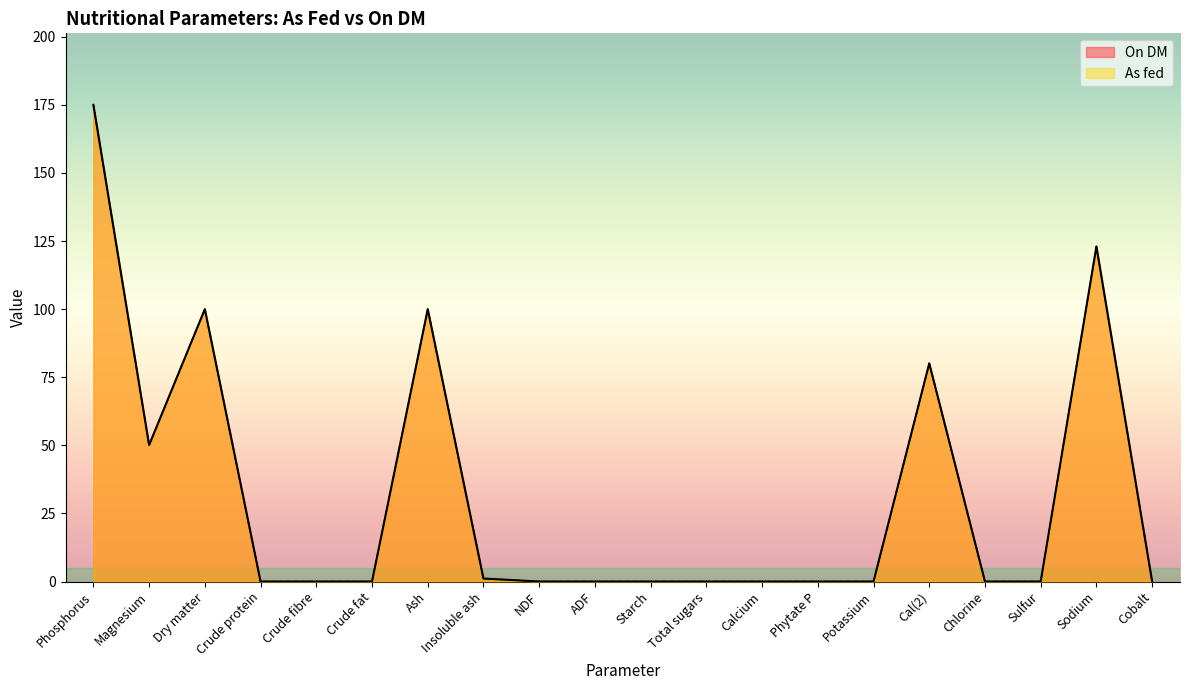

Reading right to left, transcribe all the data shown in this chart.

On DM: Cobalt=0.0	Sodium=123.0	Sulfur=0.0	Chlorine=0.0	Cal(2)=80.1	Potassium=0.0	Phytate P=0.0	Calcium=0.0	Total sugars=0.0	Starch=0.0	ADF=0.0	NDF=0.0	Insoluble ash=1.1	Ash=100.0	Crude fat=0.0	Crude fibre=0.0	Crude protein=0.0	Dry matter=100.0	Magnesium=50.1	Phosphorus=175.0
As fed: Cobalt=0.0	Sodium=123.0	Sulfur=0.0	Chlorine=0.0	Cal(2)=80.0	Potassium=0.0	Phytate P=0.0	Calcium=0.0	Total sugars=0.0	Starch=0.0	ADF=0.0	NDF=0.0	Insoluble ash=1.1	Ash=99.9	Crude fat=0.0	Crude fibre=0.0	Crude protein=0.0	Dry matter=99.9	Magnesium=50.0	Phosphorus=175.0